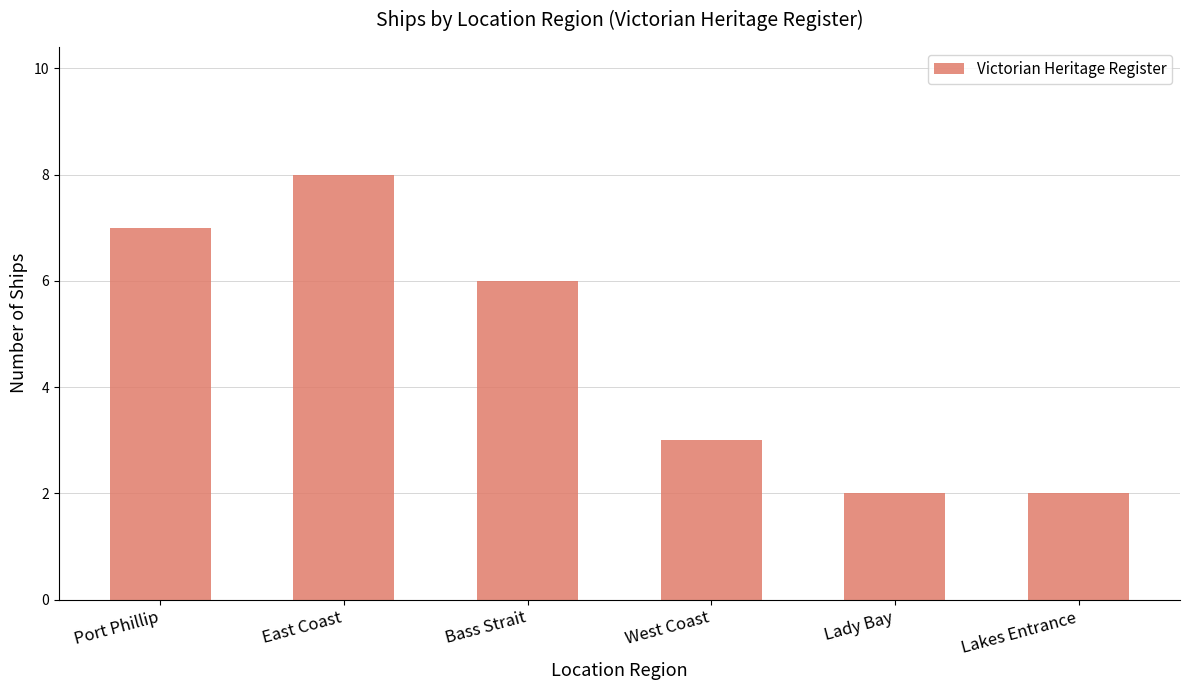

Which has a higher value, East Coast or West Coast?

East Coast